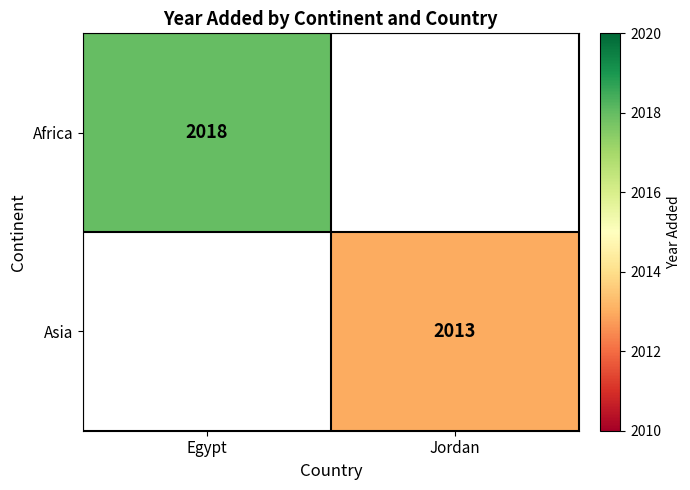

The value of Africa at Egypt is 1344. True or false?

False